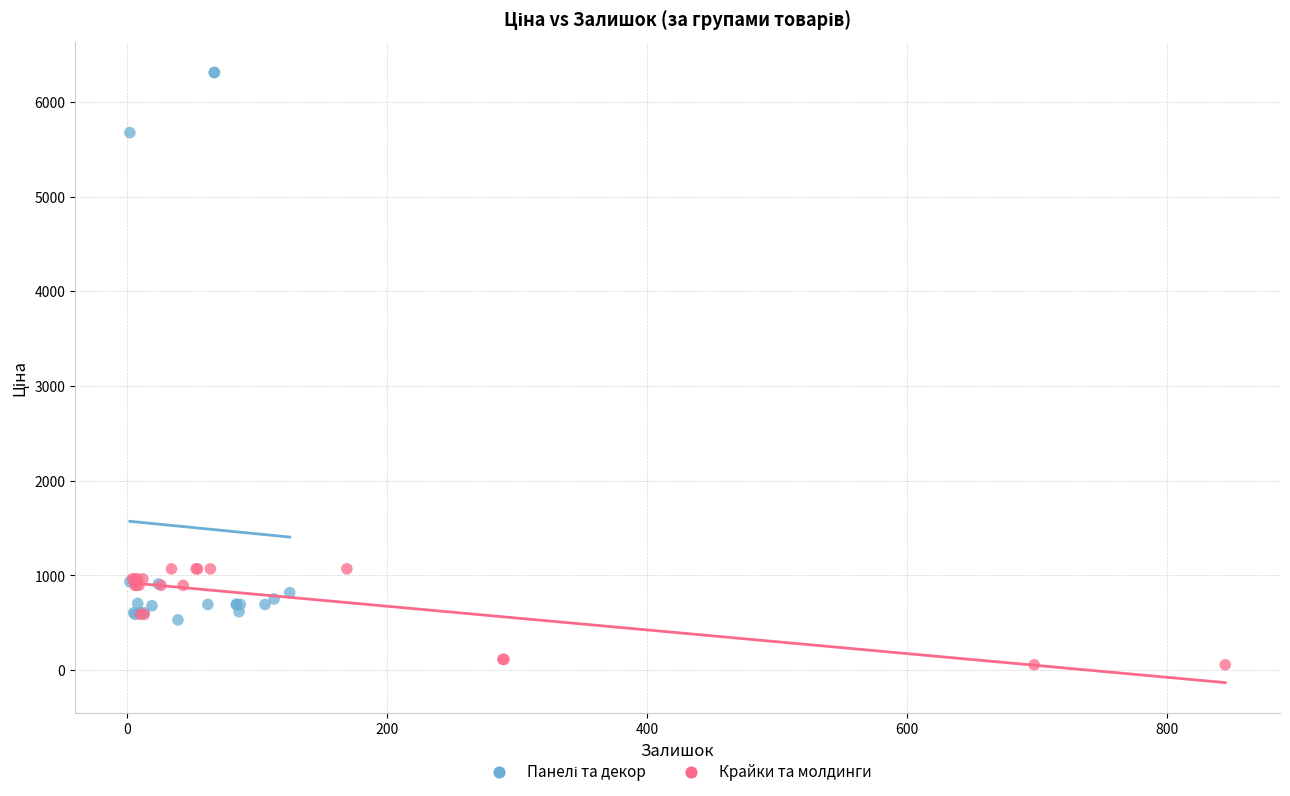

Which series contains the lowest Y value?

Крайки та молдинги